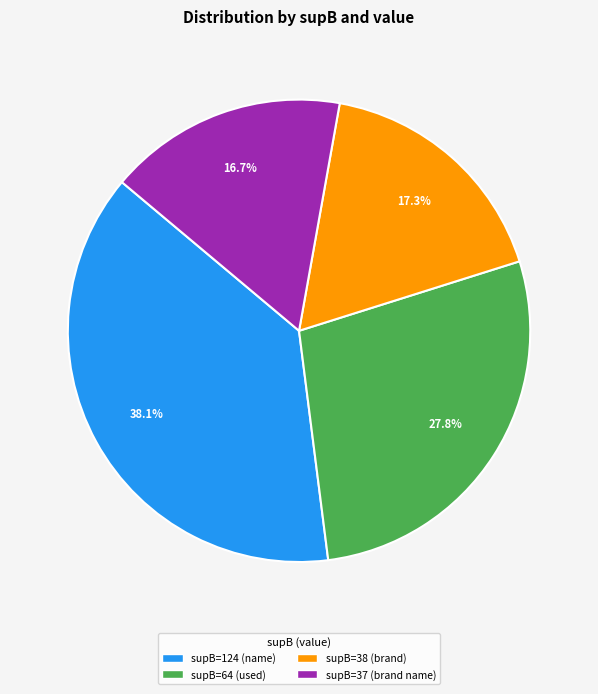

What is the largest slice in the pie chart?

supB=124 (name)